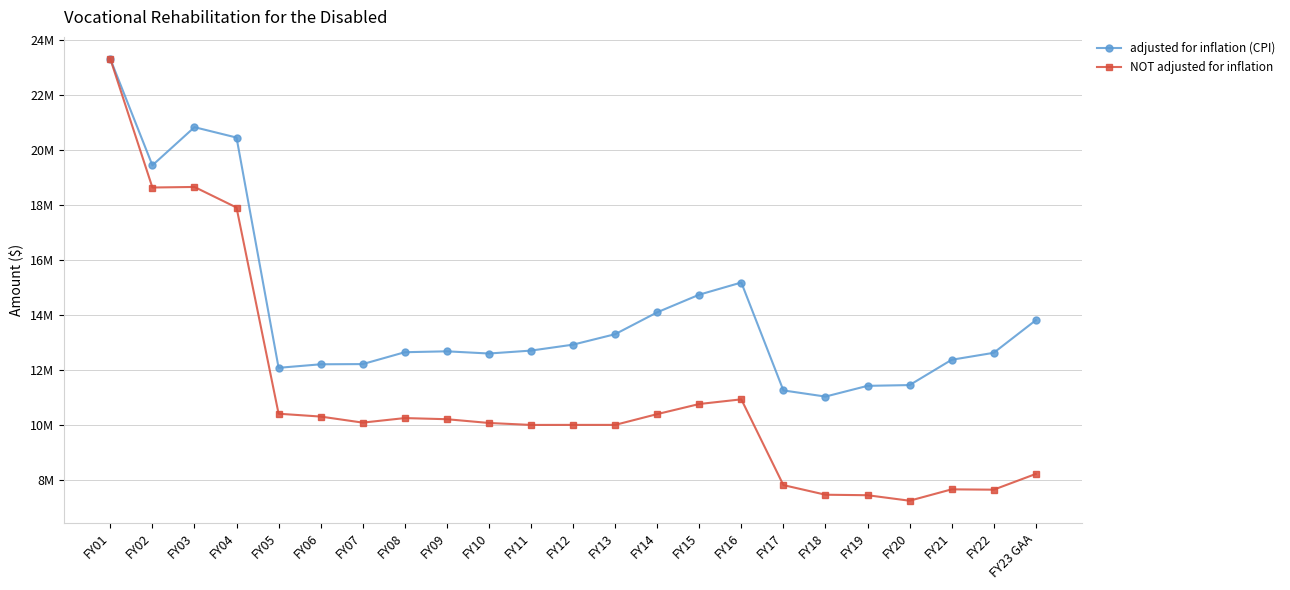

Where does the NOT adjusted for inflation series first go above 10?

FY01